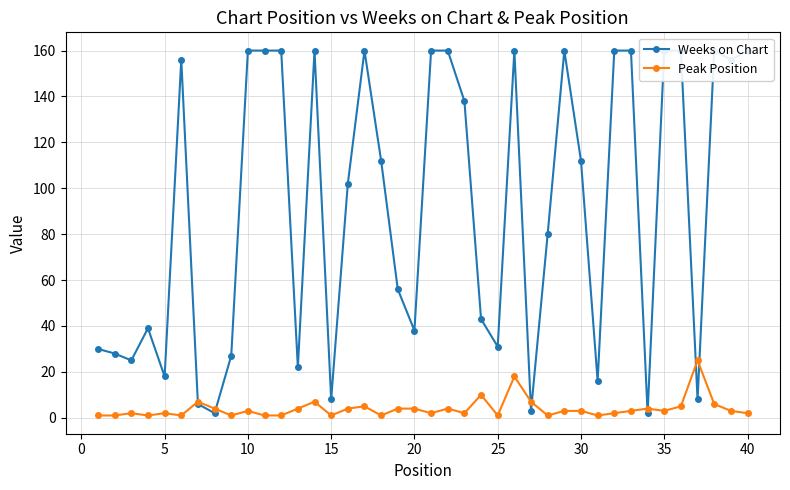

Which series ends up on top after the final intersection of Weeks on Chart and Peak Position?

Weeks on Chart